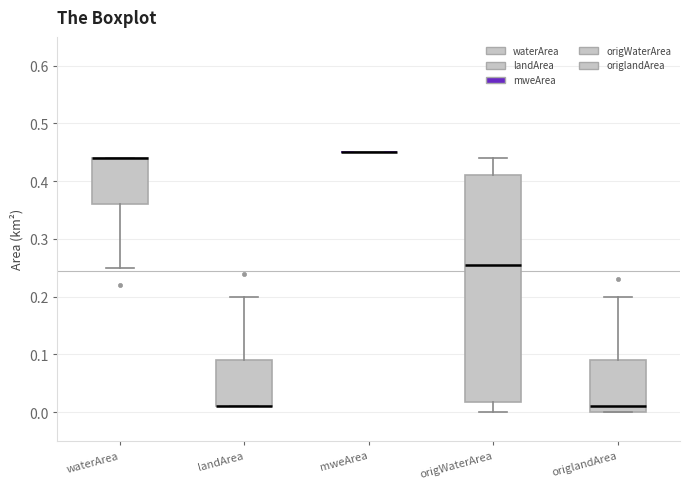

Which box is the tallest, from its lower edge to its upper edge?

origWaterArea